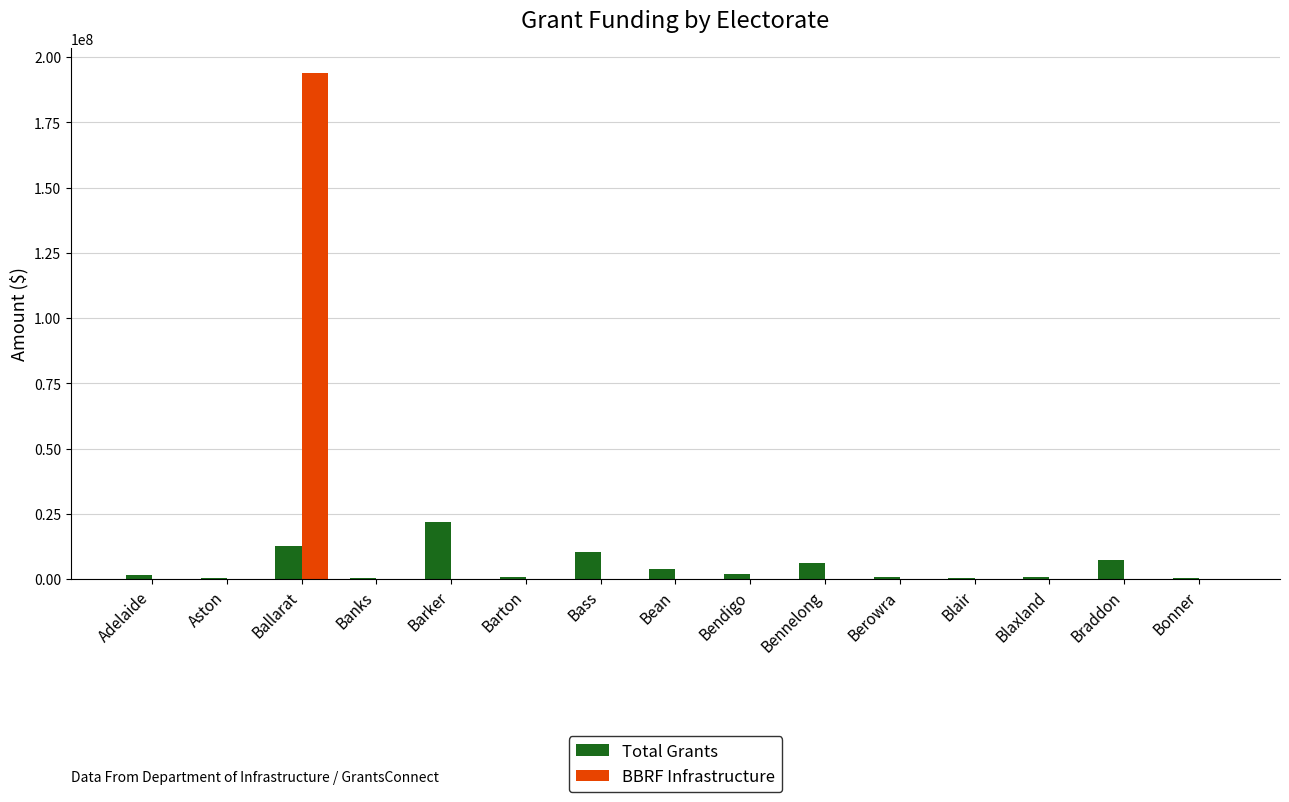

At which label does BBRF Infrastructure reach its peak?

Ballarat